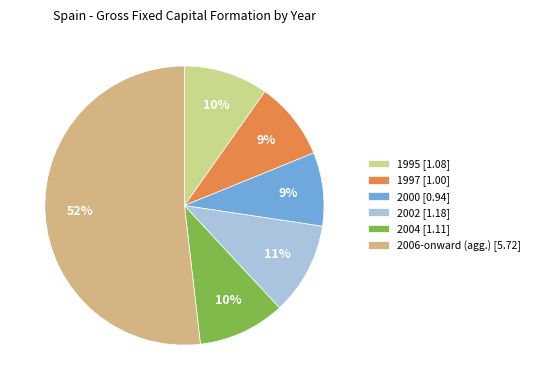

How many slices are in this pie chart?

6